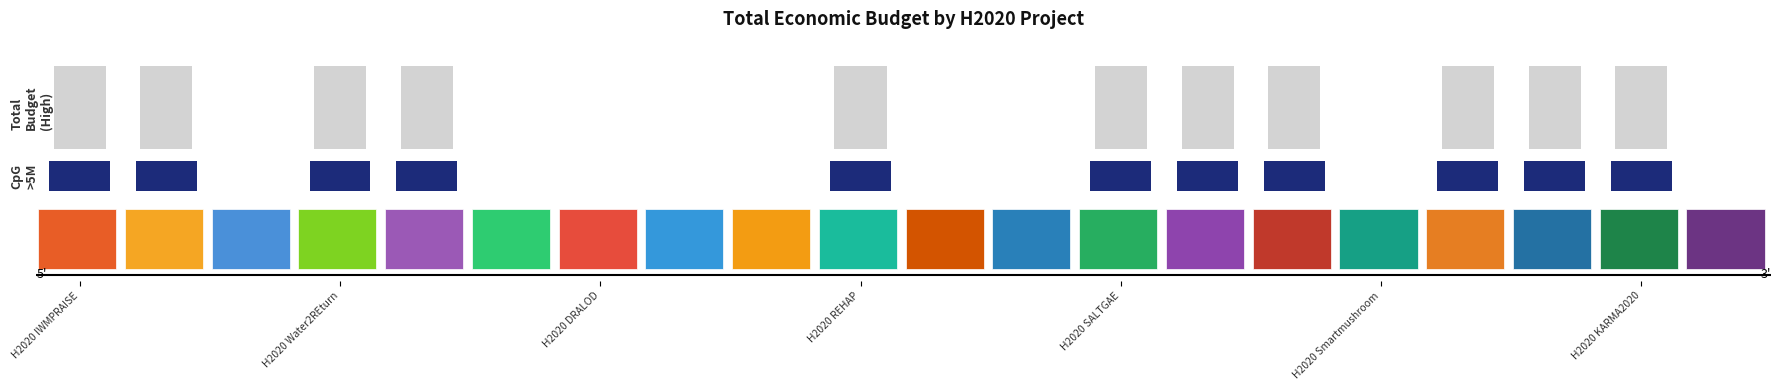

What is the difference between the maximum and minimum values?

10896366